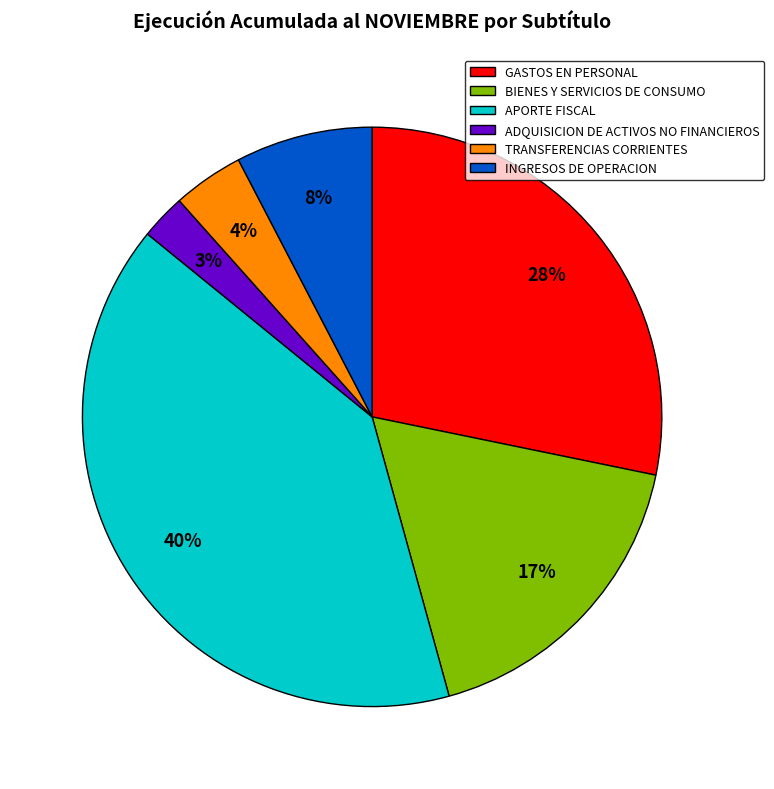

To the nearest percent, what is the average slice percentage?

17%